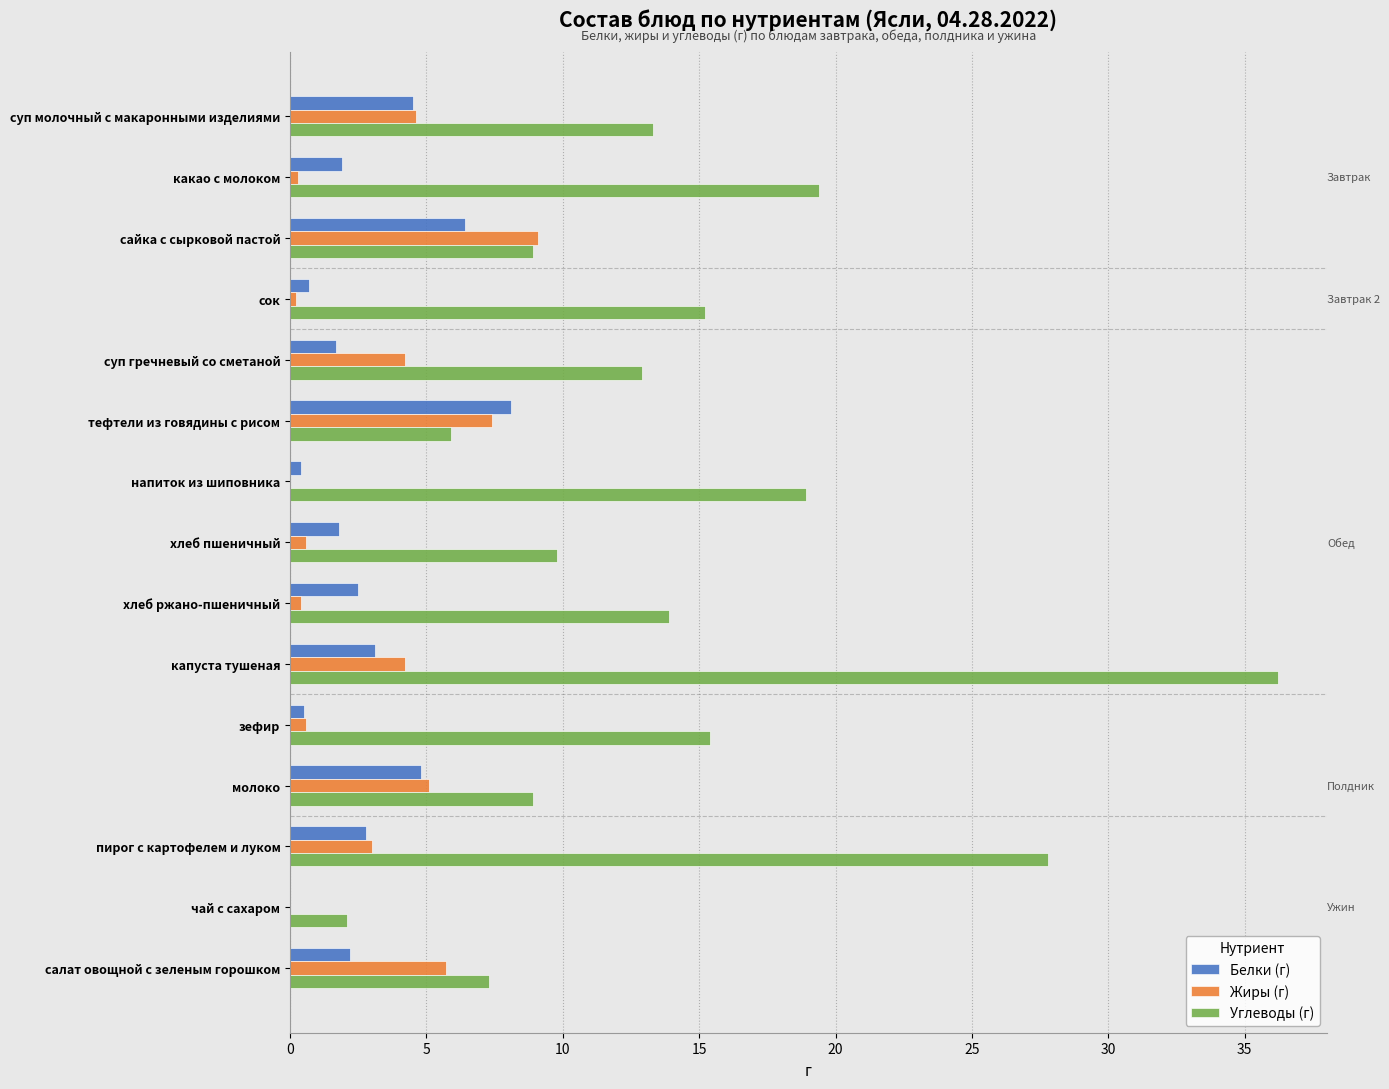

Count the number of data series in this chart.

3